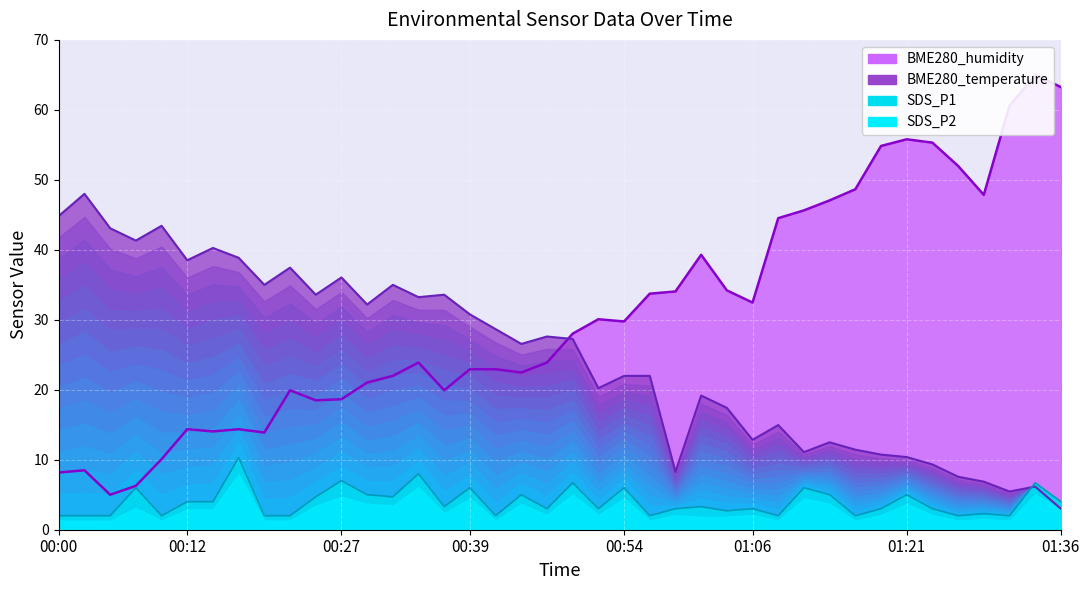

How many interior local valleys does the SDS_P1 series have?

12